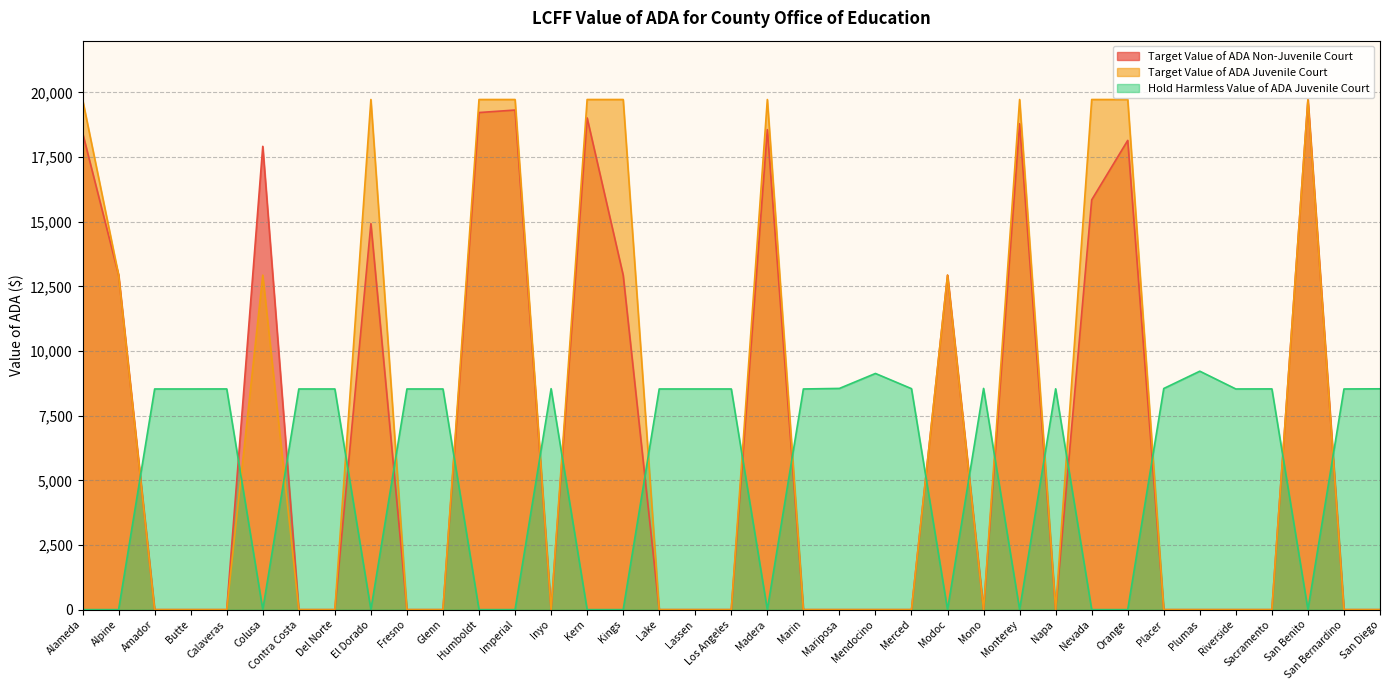

How many data points does each series have?

37